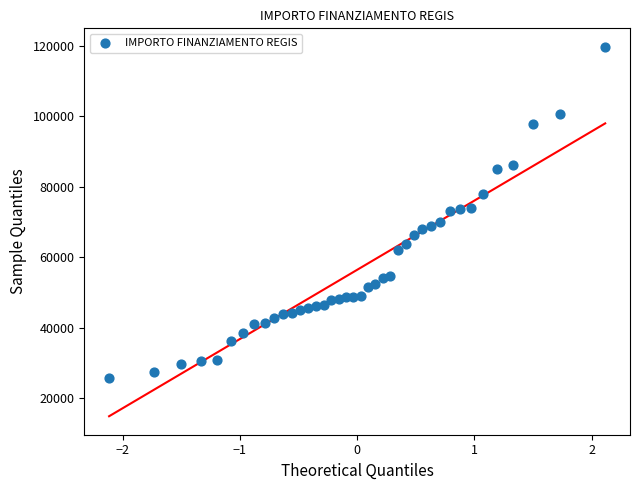

What is the range of Y values (max minus min)?

93941.0